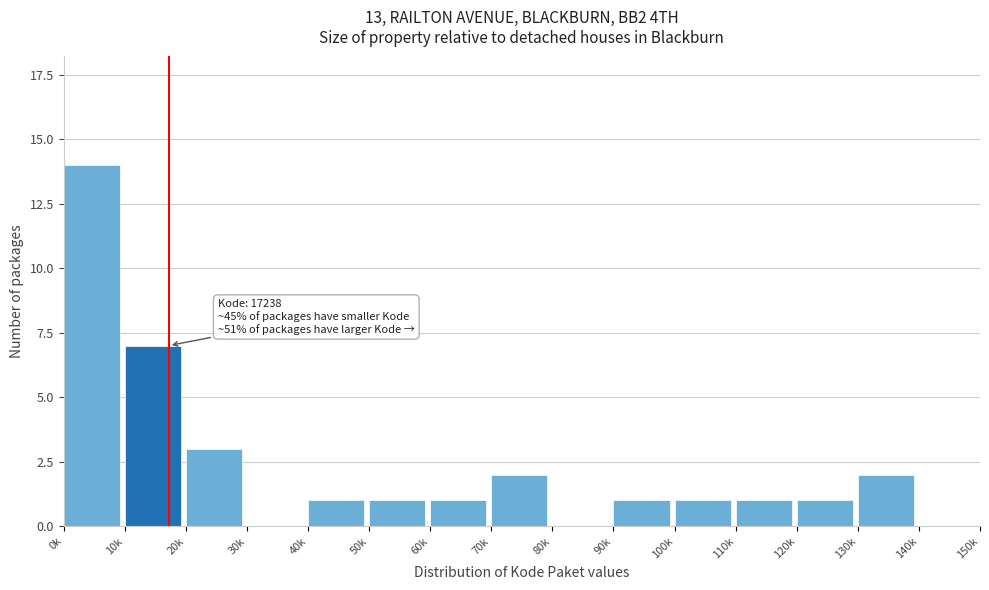

Reading left to right, list all the values displayed in this chart.

0k=14	10k=7	20k=3	30k=0	40k=1	50k=1	60k=1	70k=2	80k=0	90k=1	100k=1	110k=1	120k=1	130k=2	140k=0